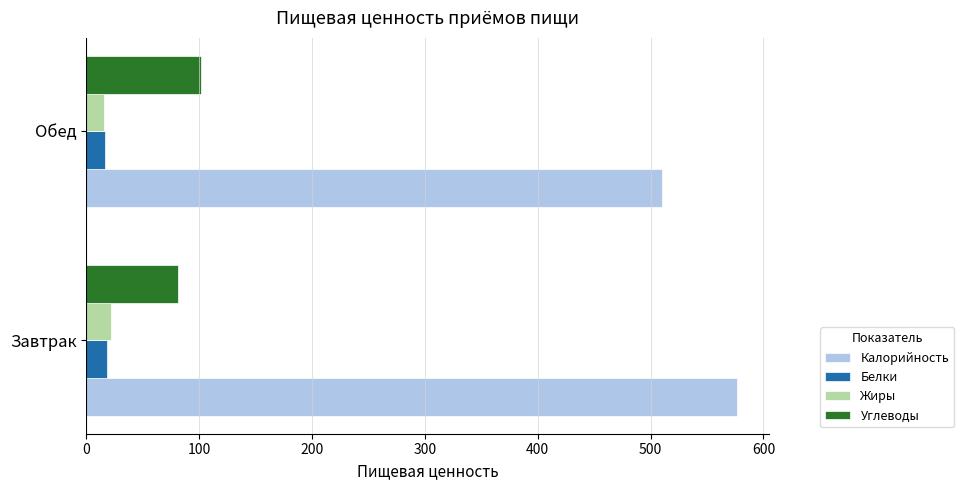

What is the maximum value shown in the chart?

576.3